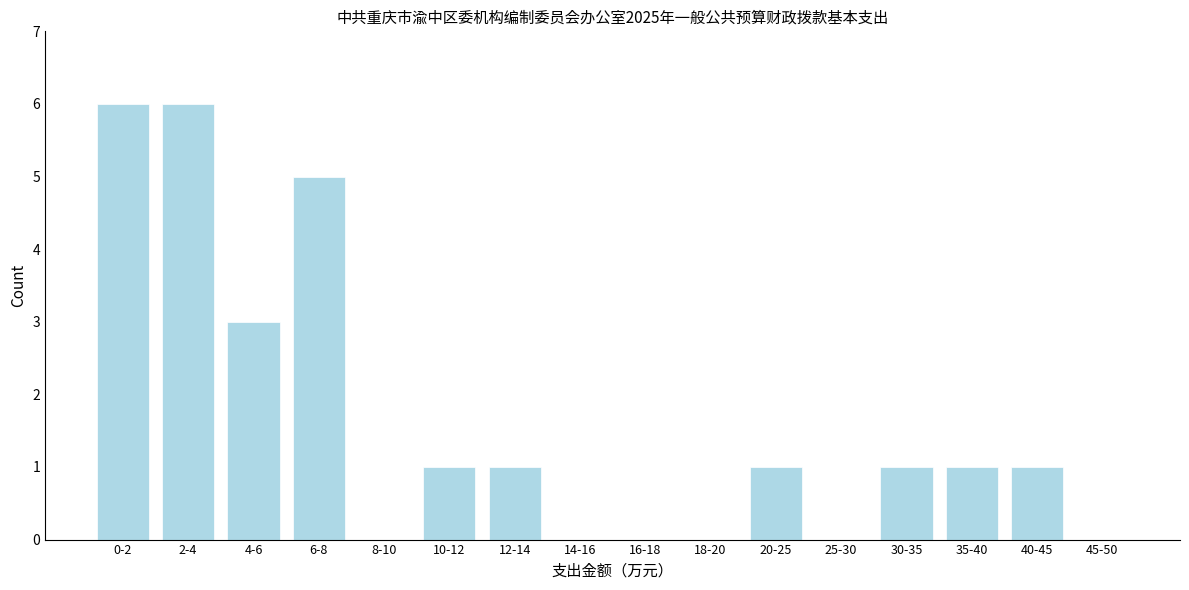

Reading right to left, transcribe all the data shown in this chart.

45-50=0	40-45=1	35-40=1	30-35=1	25-30=0	20-25=1	18-20=0	16-18=0	14-16=0	12-14=1	10-12=1	8-10=0	6-8=5	4-6=3	2-4=6	0-2=6